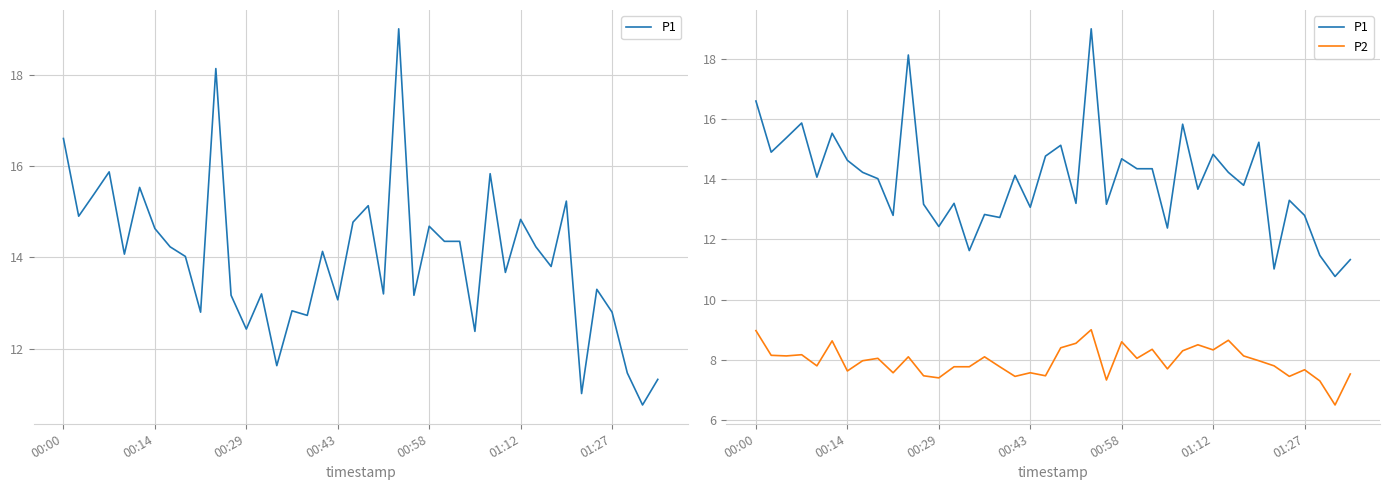

What is the value of the P1 point at the 19th from the left?

13.1